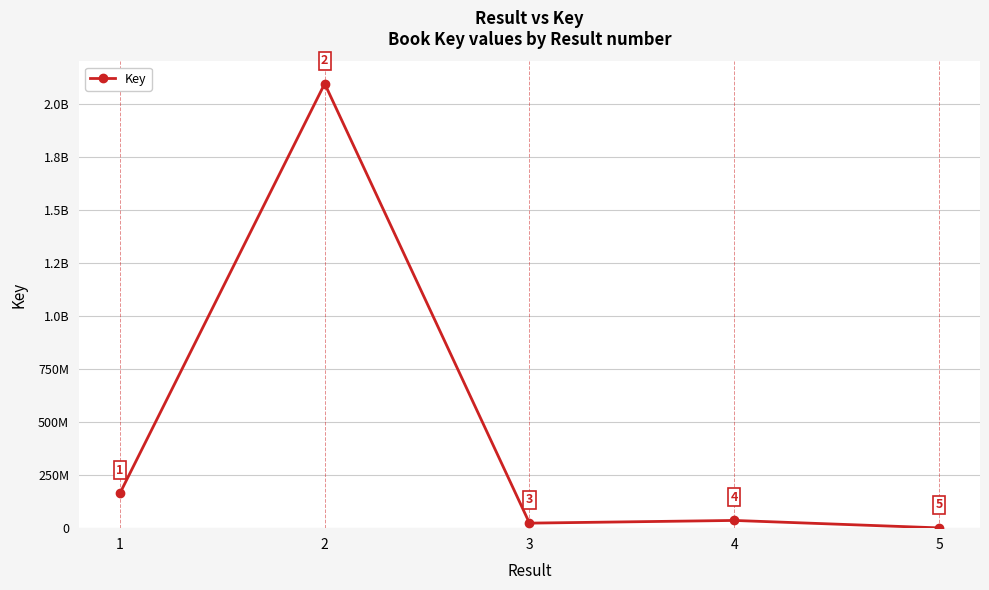

Reading right to left, list all the values displayed in this chart.

1328511	36456101	23742623	2096906556	164428712